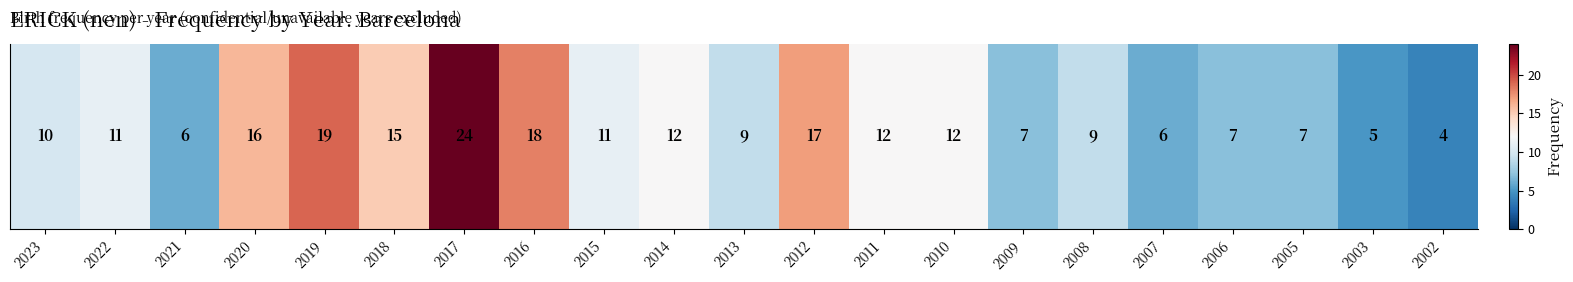

At which label is the value closest to 14?

2018